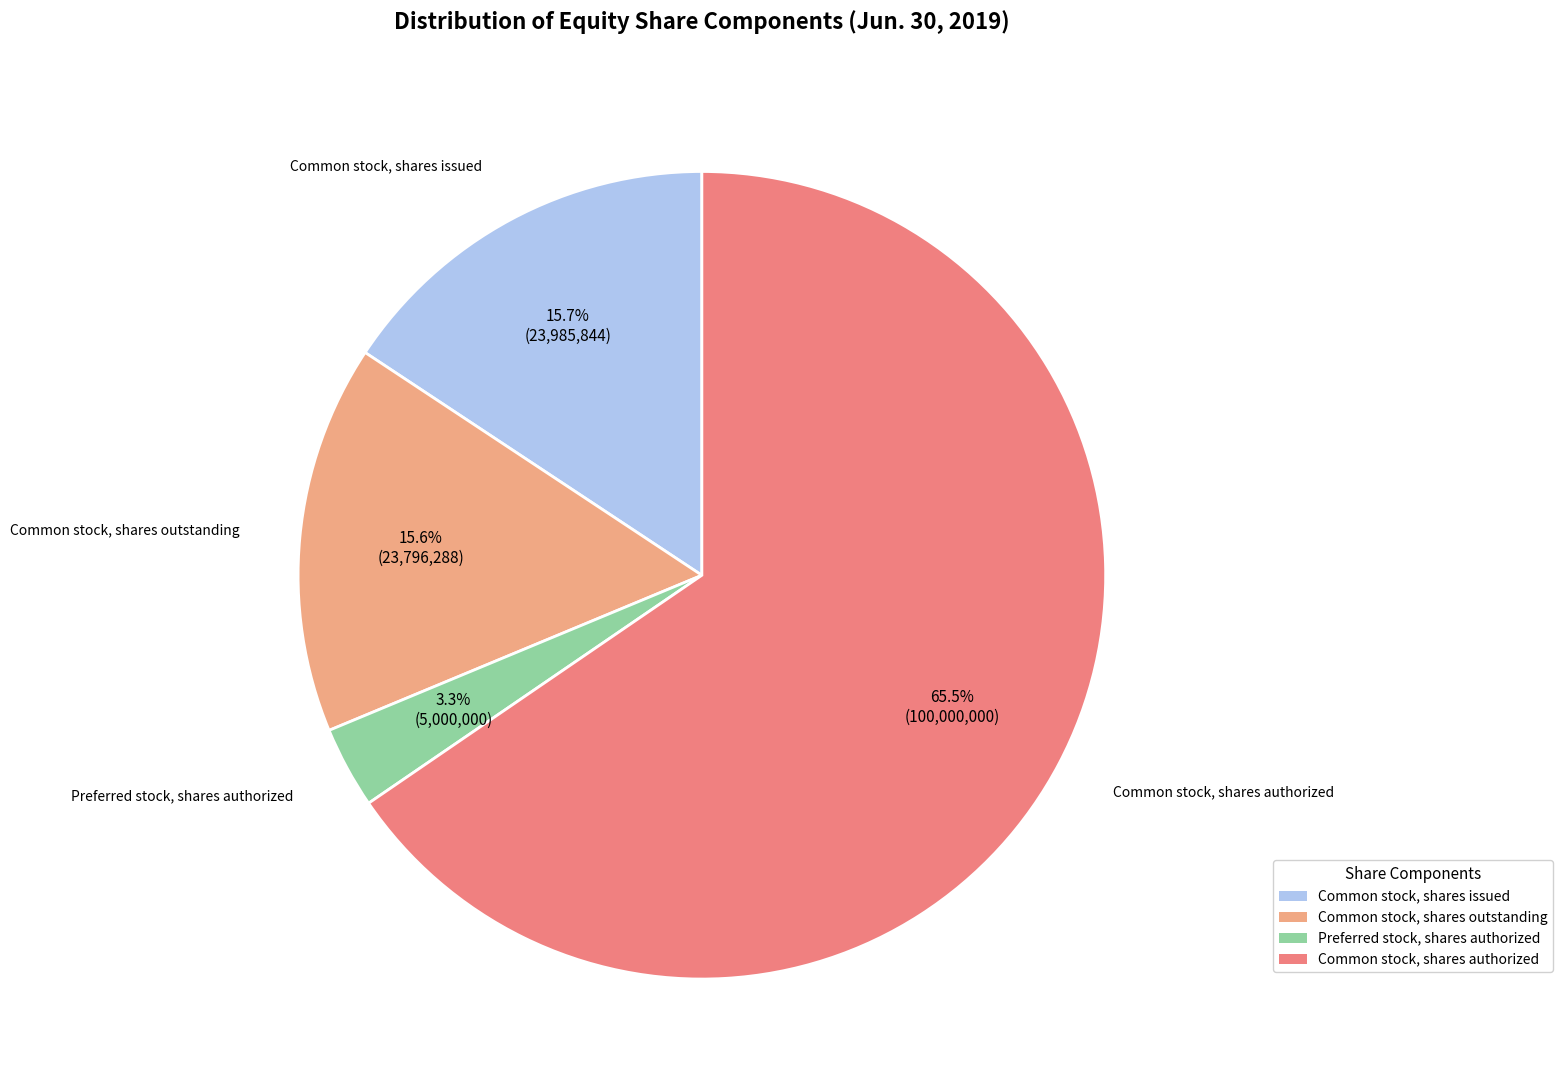

Rank the categories by value from lowest to highest.

Preferred stock, shares authorized, Common stock, shares outstanding, Common stock, shares issued, Common stock, shares authorized